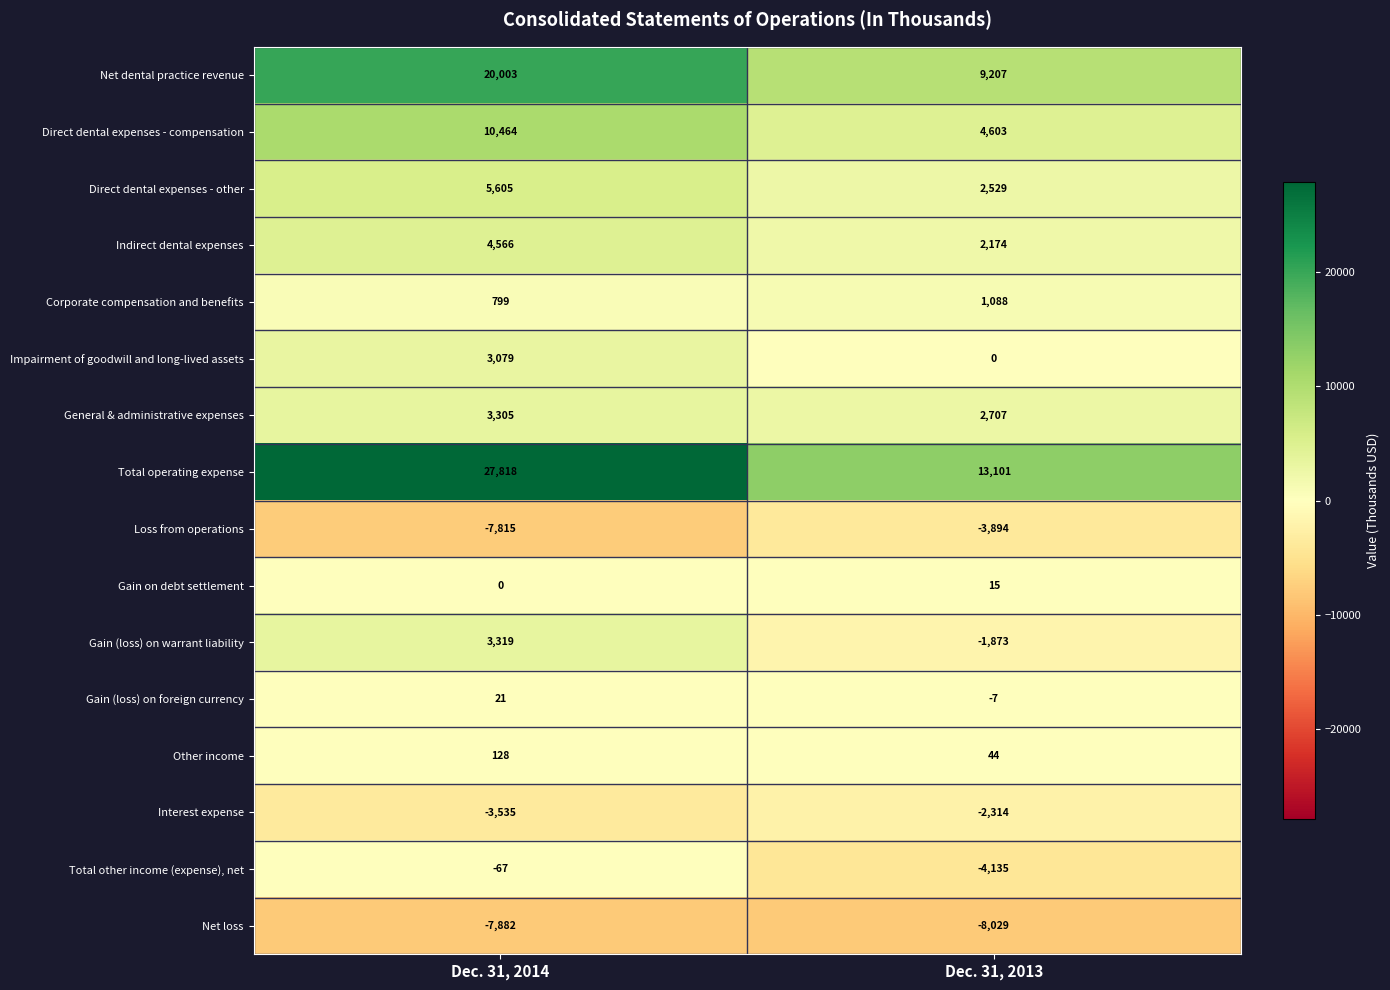

Read the Other income value at Dec. 31, 2013, to the nearest 10.

40